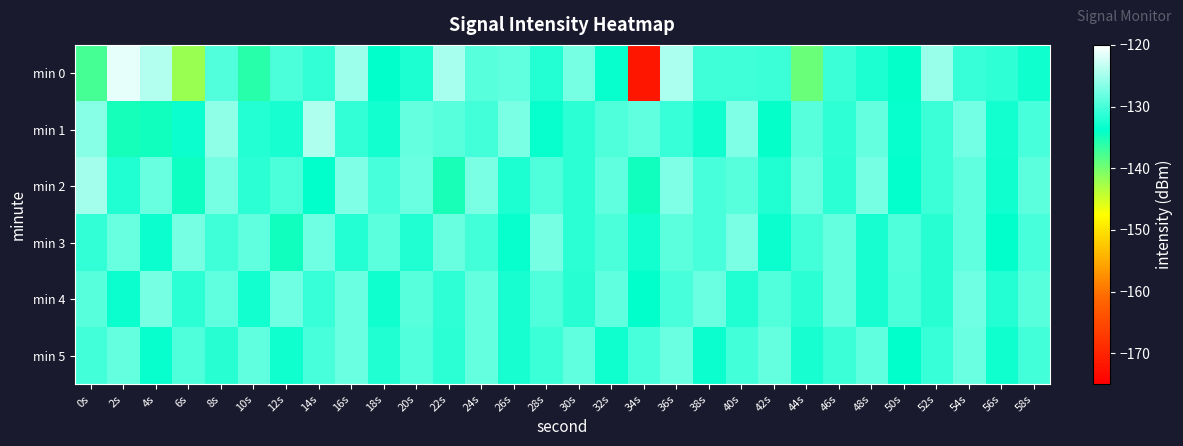

Between 16s and 54s, which series saw the biggest shift?

min 0